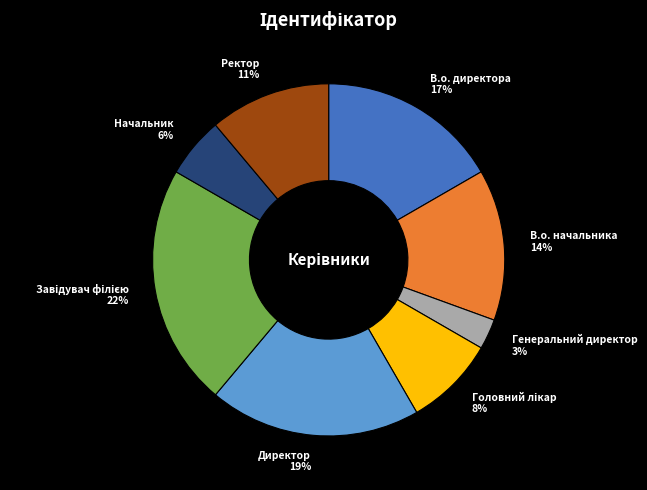

How many segments does this pie chart have?

8